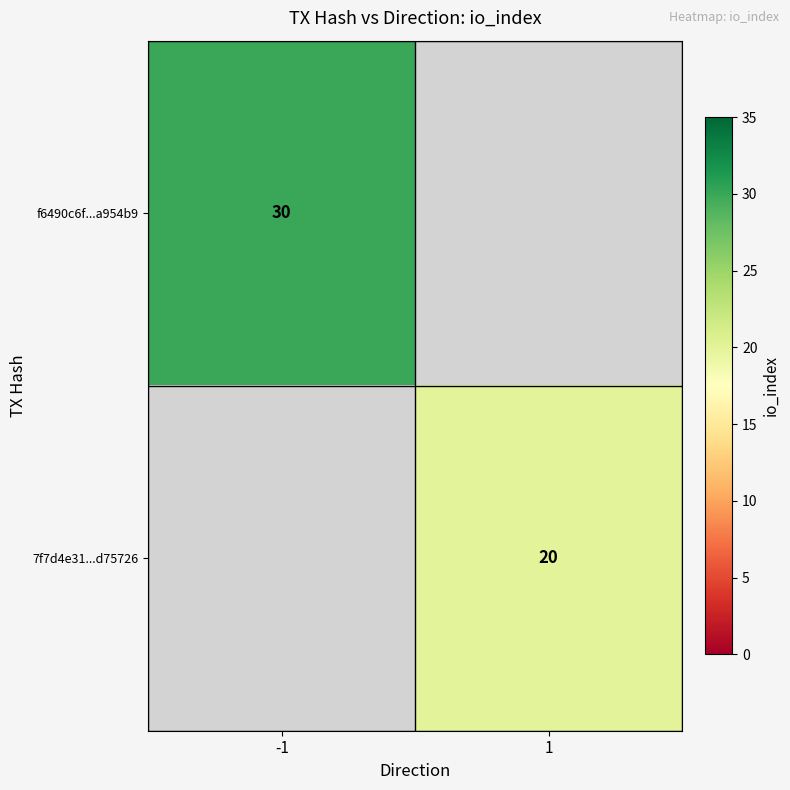

The 7f7d4e31...d75726 series shows 20 at 1. True or false?

True